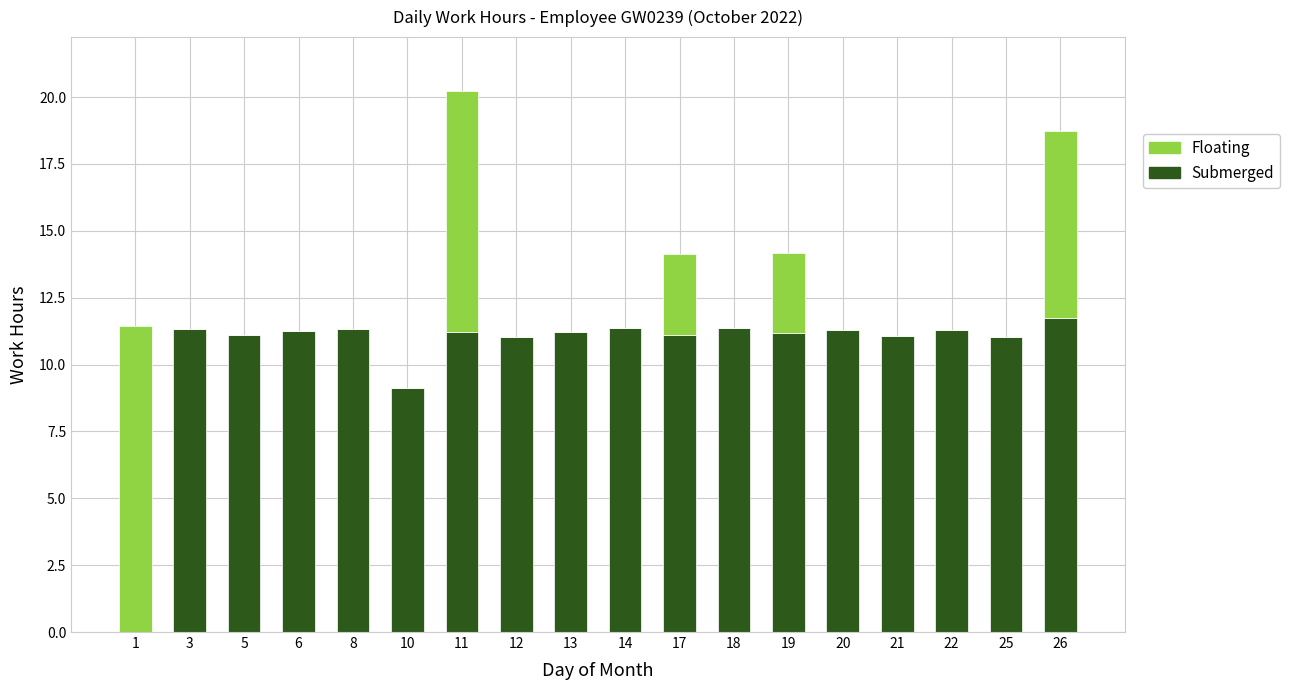

Are the bars grouped side by side (vs. stacked)?

No